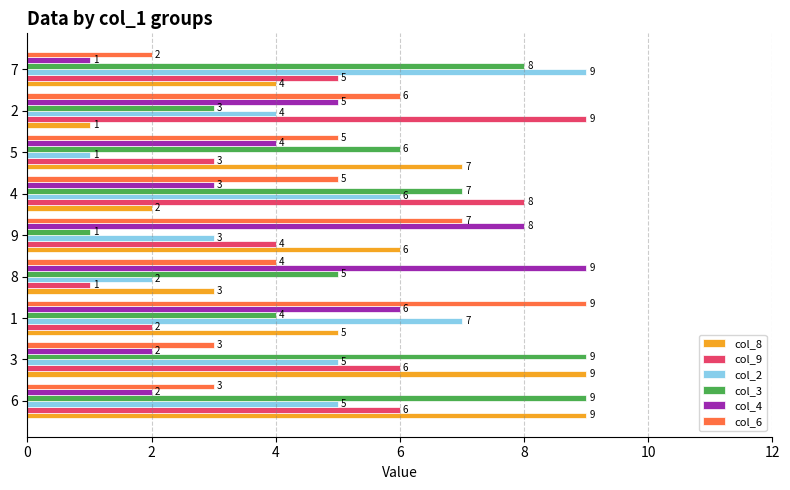

What is the highest value of the col_3 series?

9